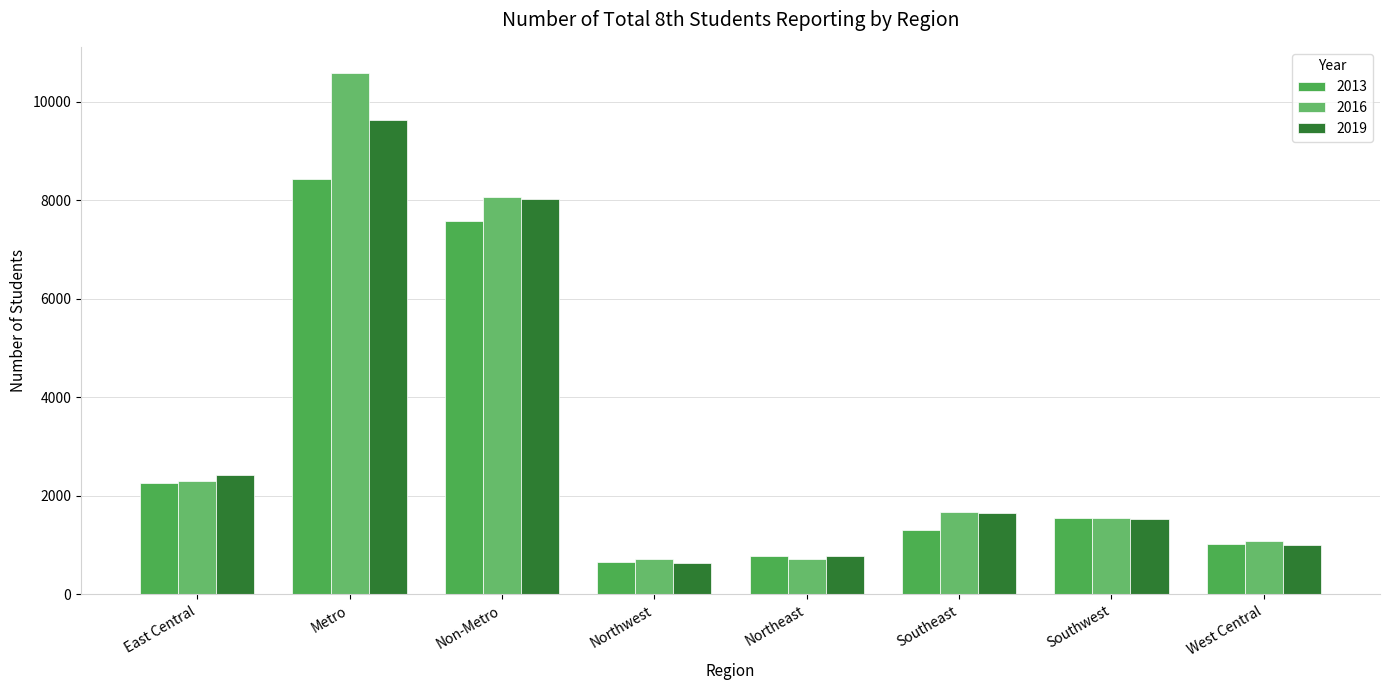

Count the number of data series in this chart.

3